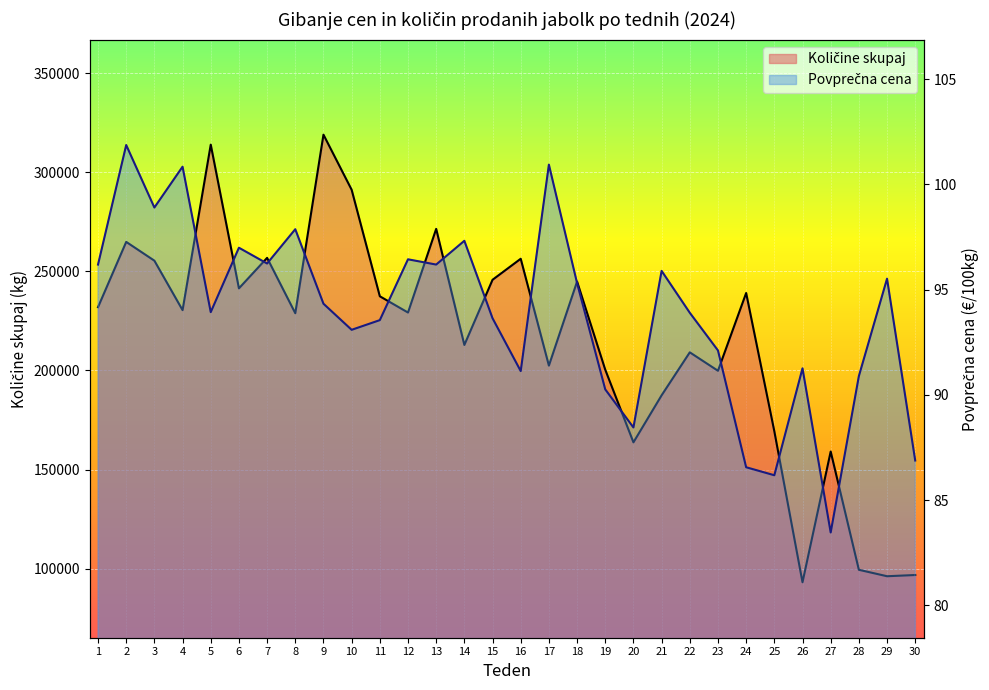

Which series has the widest spread of values?

Količine skupaj